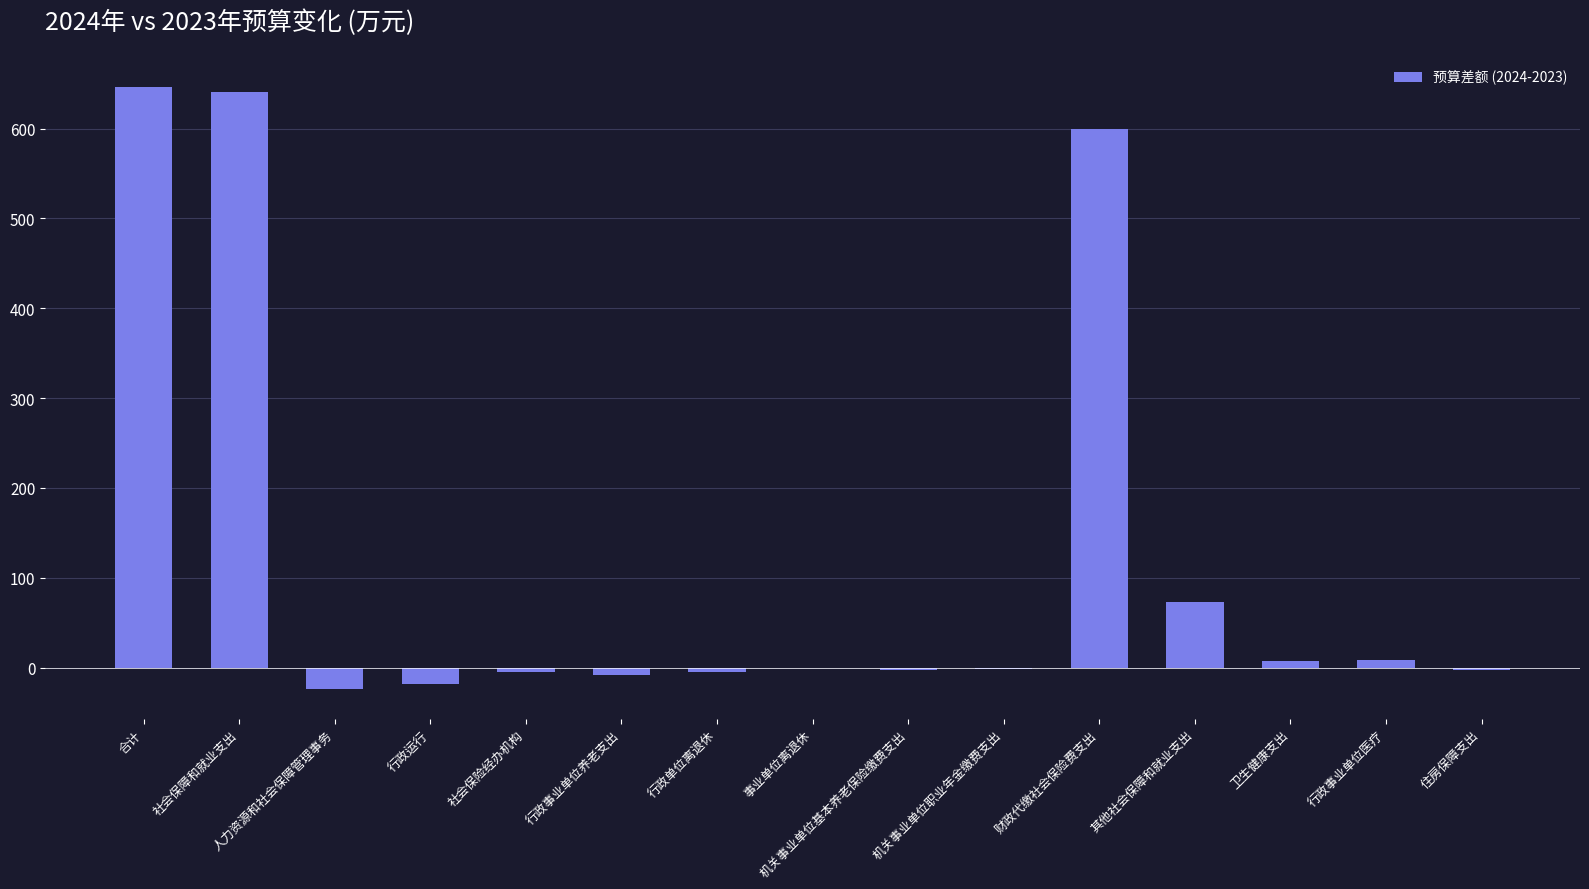

How many distinct data groups are displayed?

1